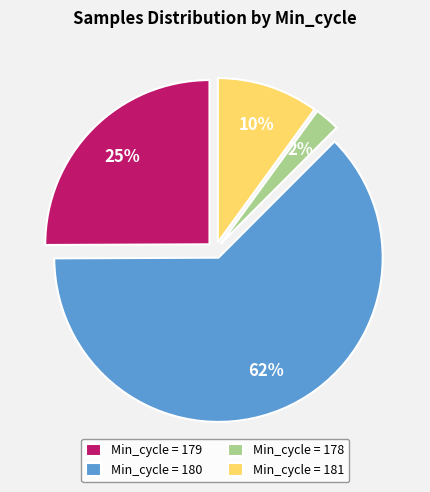

How many slices are in this pie chart?

4